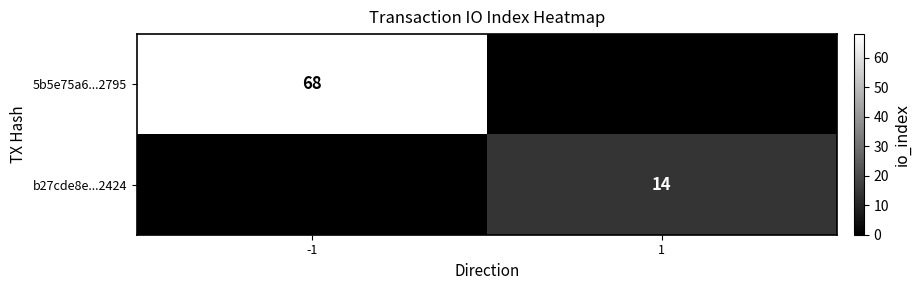

True or false: b27cde8e...2424 has a value of 14 at 1.

True